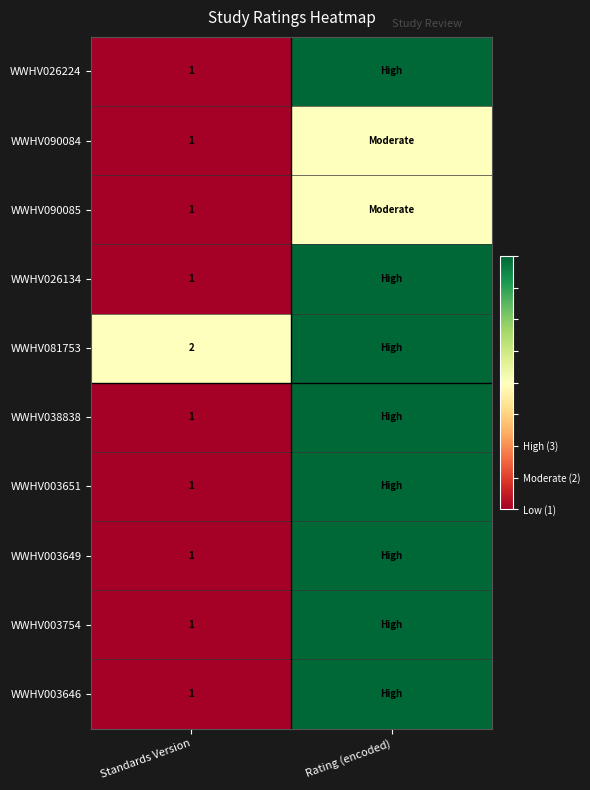

True or false: WWHV003649 has a value of 0 at Standards Version.

False